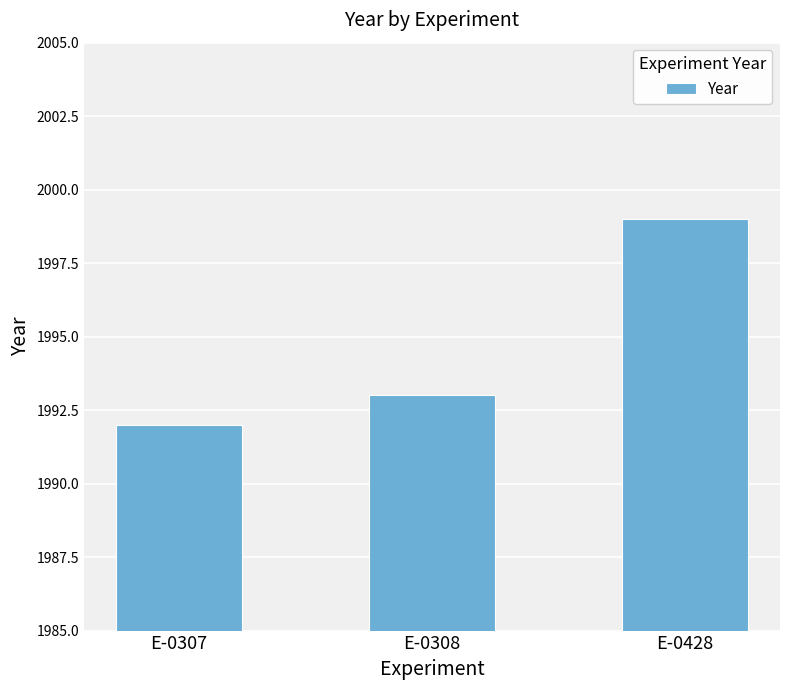

Are the bars grouped side by side (vs. stacked)?

No